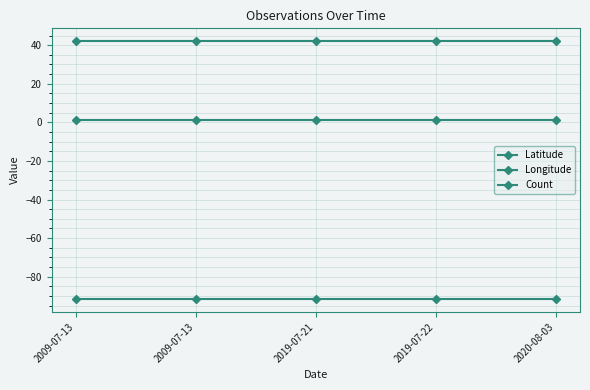

How many distinct data groups are displayed?

3